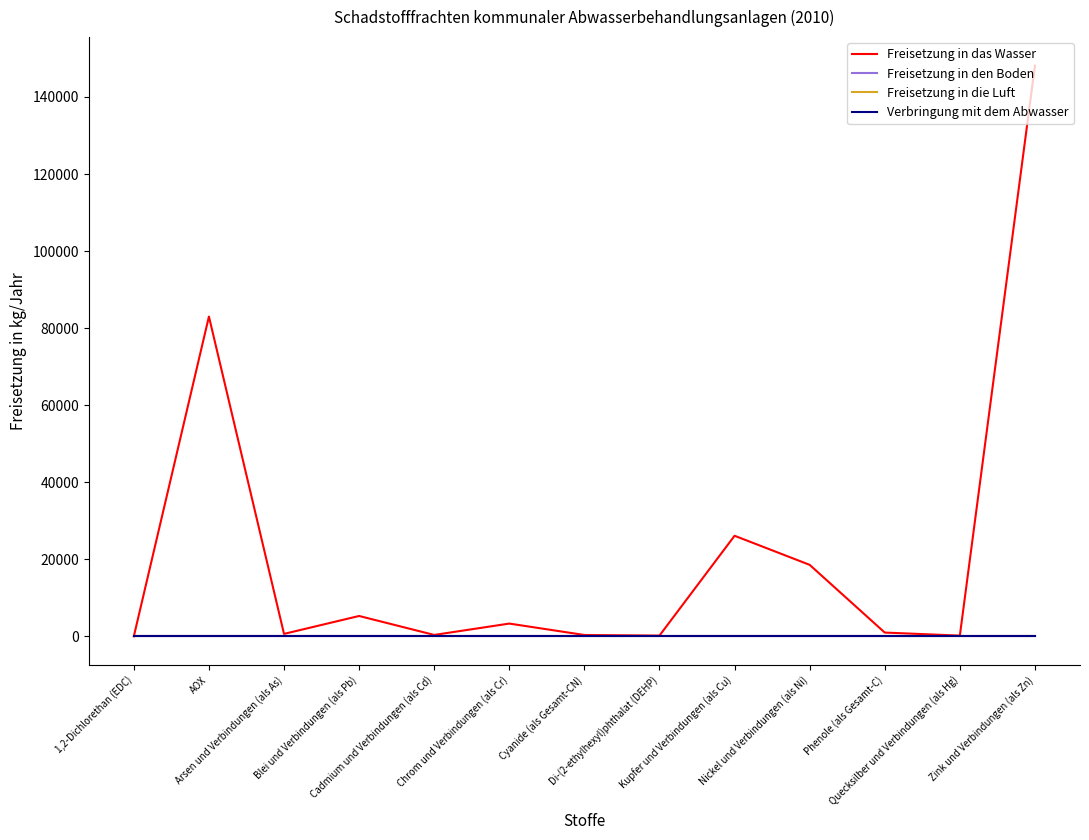

Does the chart display data point markers on the line(s)?

No